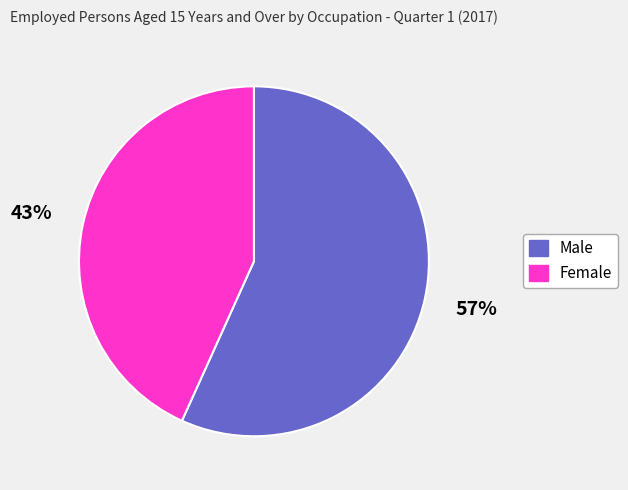

What is the smallest slice in the pie chart?

Female